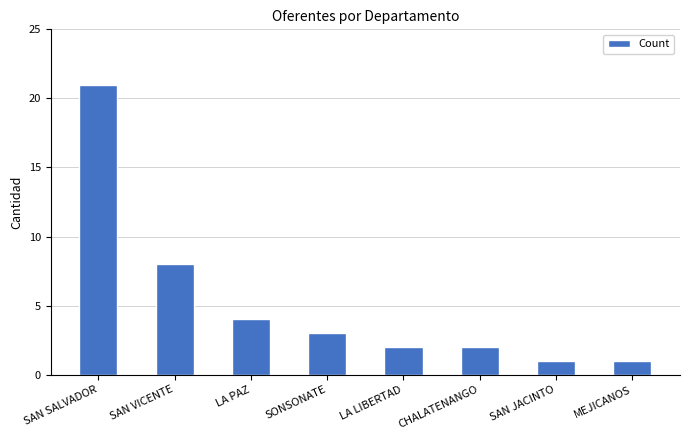

What is the value of the 3rd bar from the left?

4